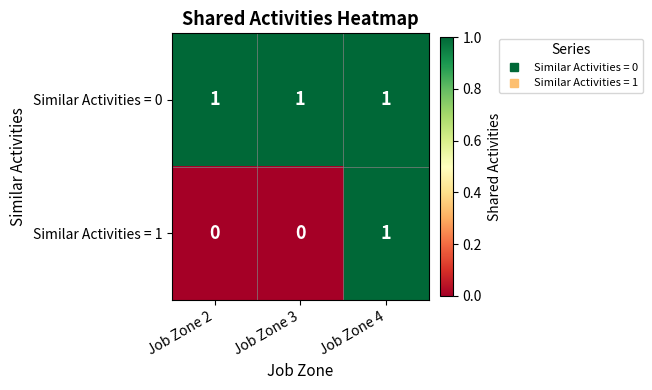

Rank the series at Job Zone 2 from highest to lowest value.

Similar Activities = 0, Similar Activities = 1